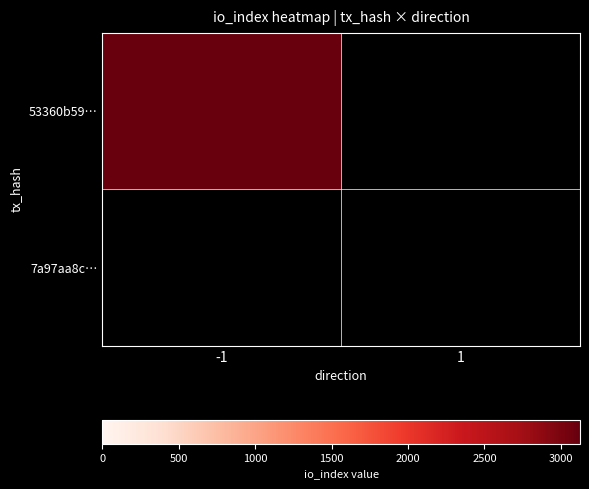

Which has a higher value, 1 or -1?

-1